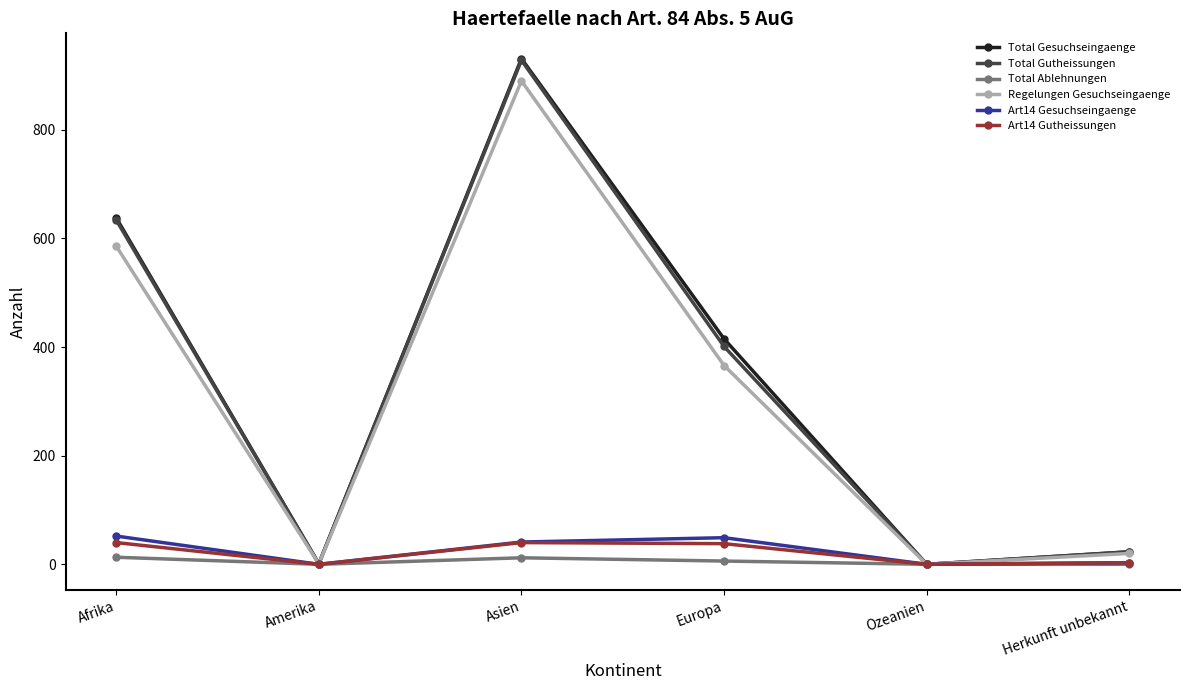

At which category is the sum across all series the highest?

Asien